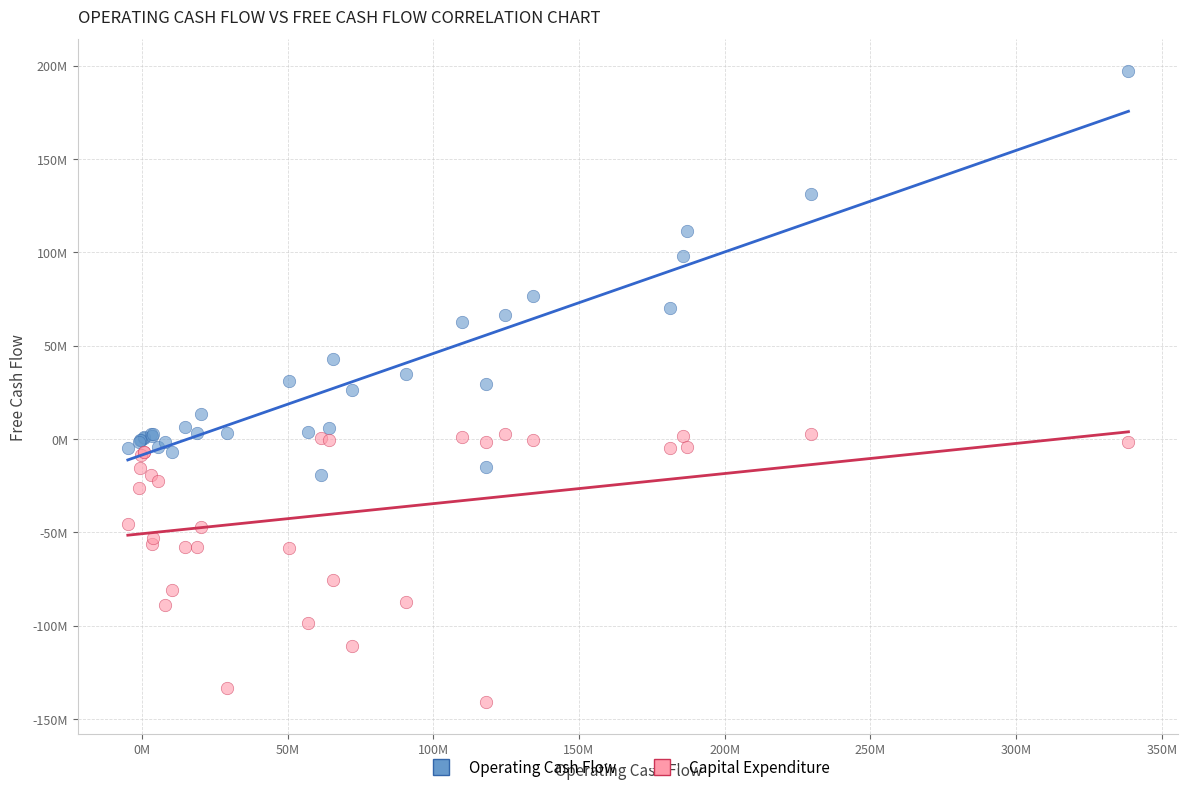

Which series reaches the minimum Y coordinate?

Capital Expenditure